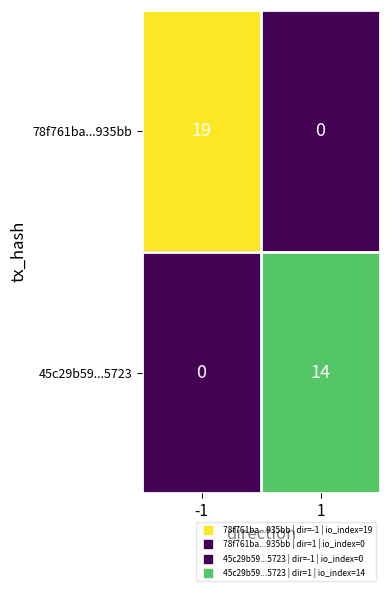

What is the difference between the 78f761ba...935bb values at 1 and -1?

19